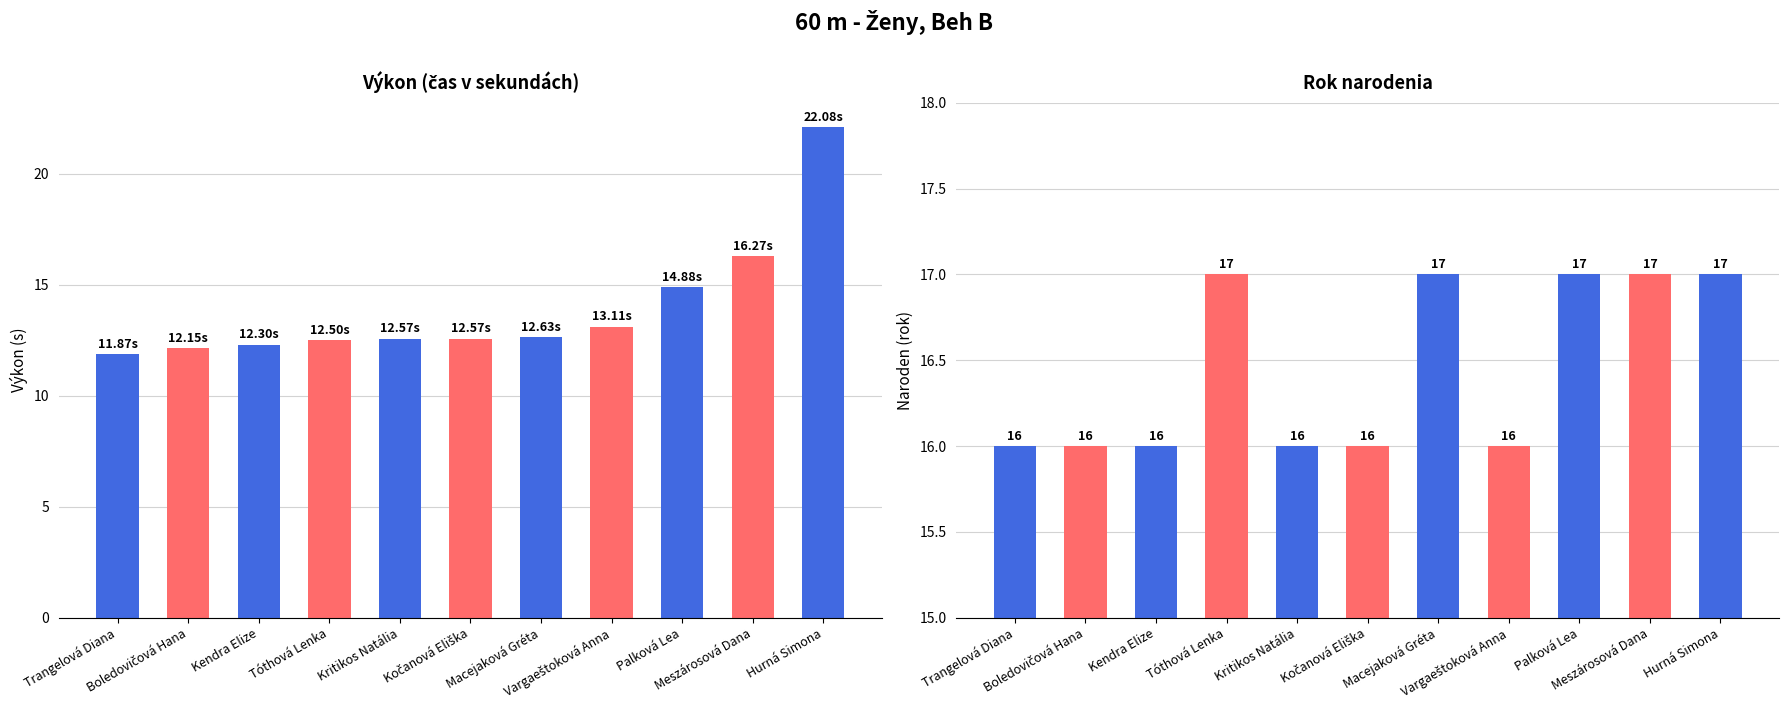

At which category is the sum across all series the highest?

Hurná Simona